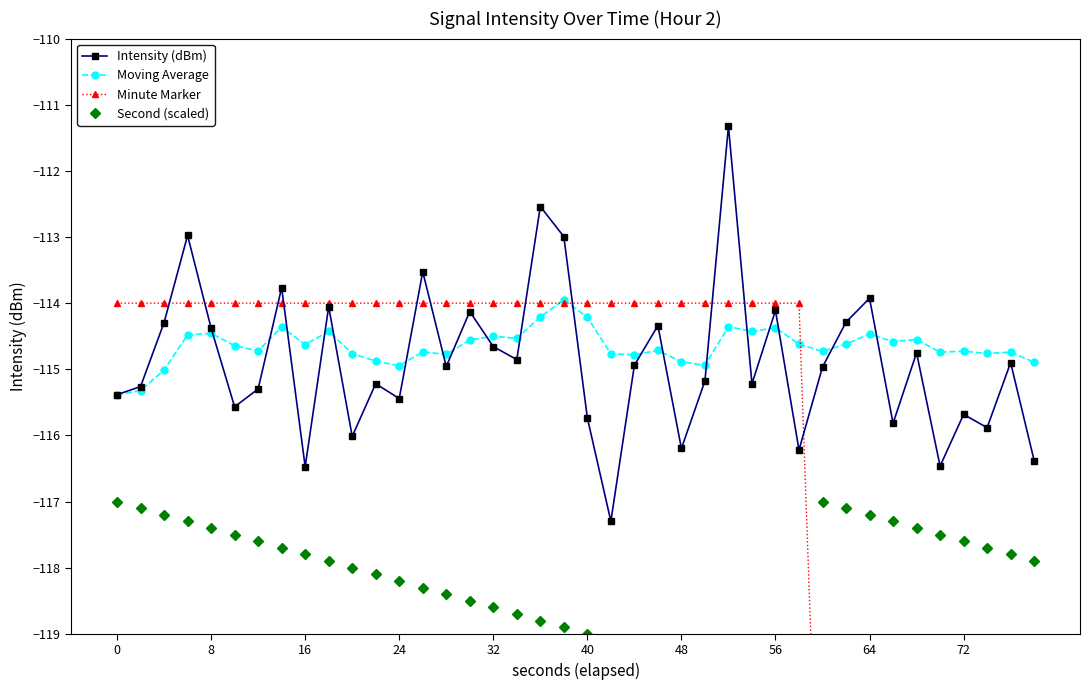

The Moving Average series shows -114.9 at 48. True or false?

True